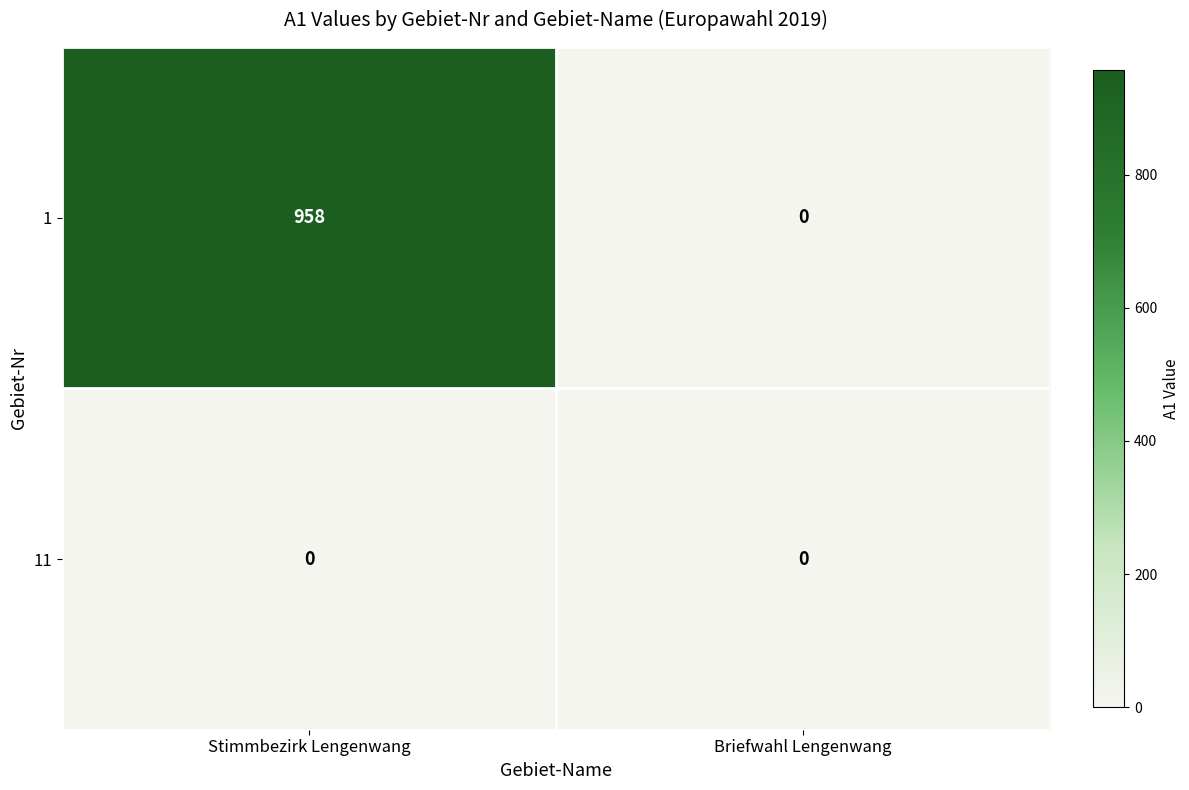

What is the difference between the 1 values at Briefwahl Lengenwang and Stimmbezirk Lengenwang?

958